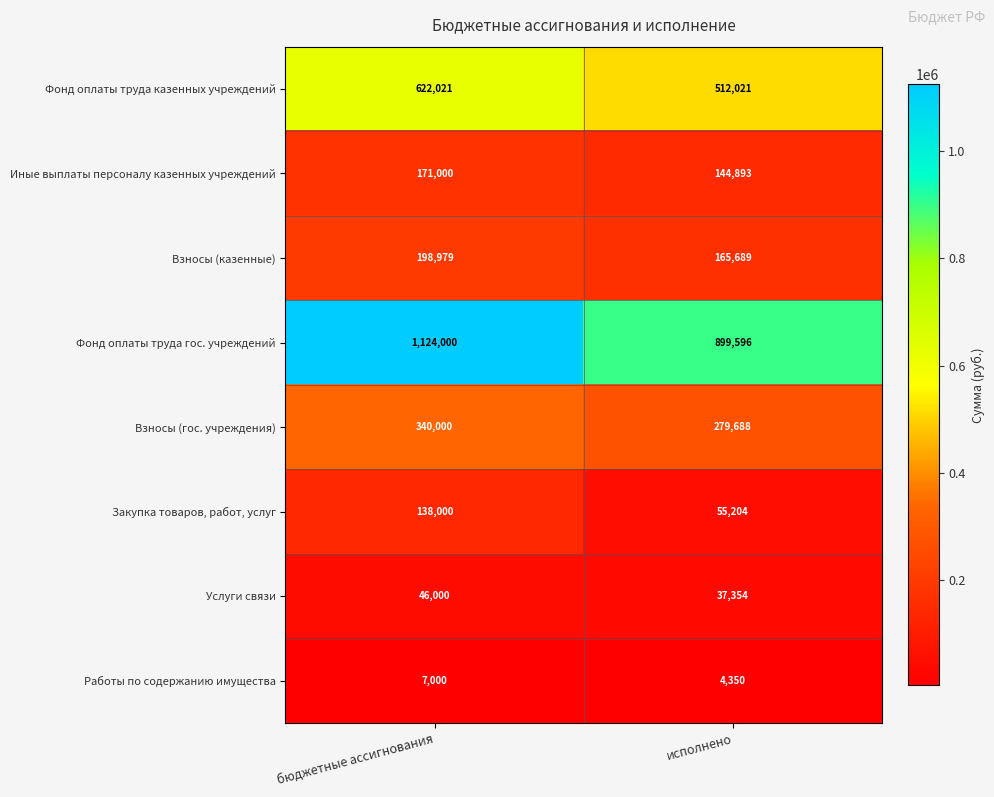

Read the Закупка товаров, работ, услуг value at бюджетные ассигнования, to the nearest 10.

138000